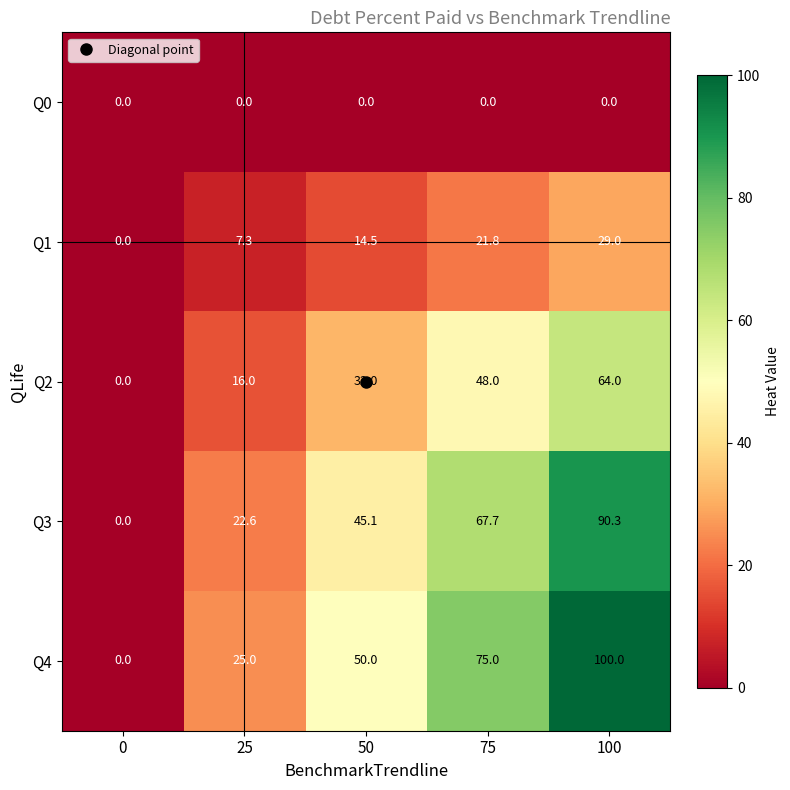

True or false: Q3 has a value of 22.6 at 25.

True